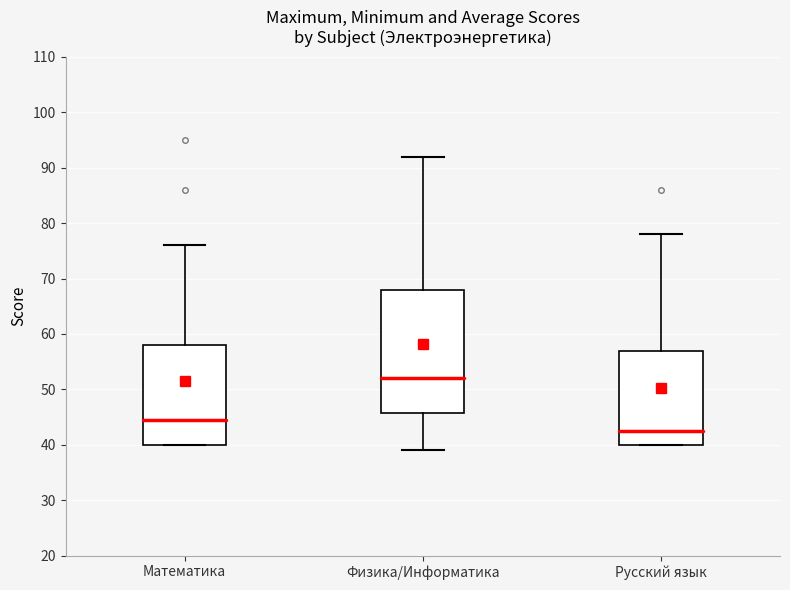

Which box's median line is the highest?

Физика/Информатика